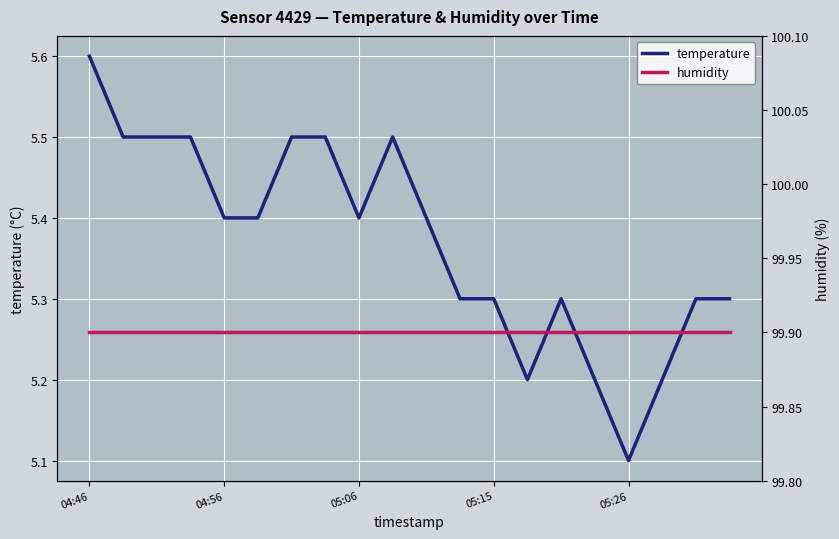

Is it true that temperature equals 3.3 at 10?

False